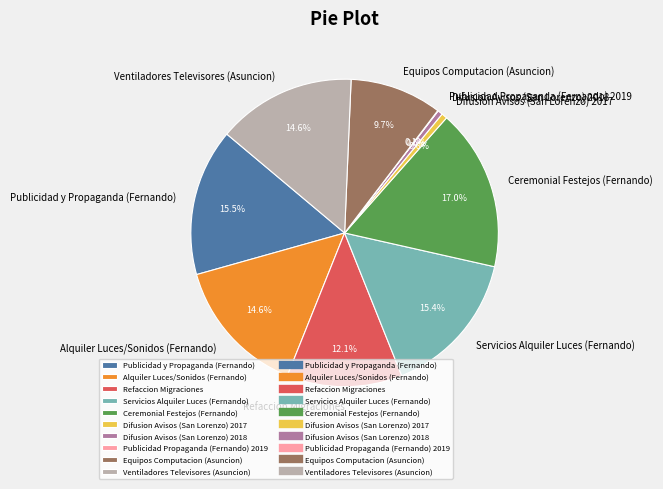

Is there a majority slice in this chart?

No